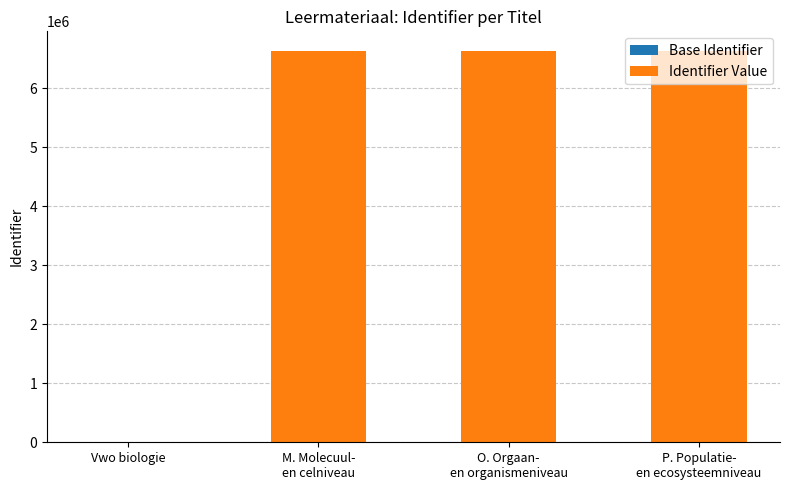

The chart shows a value of 3513467 at Vwo biologie. True or false?

False